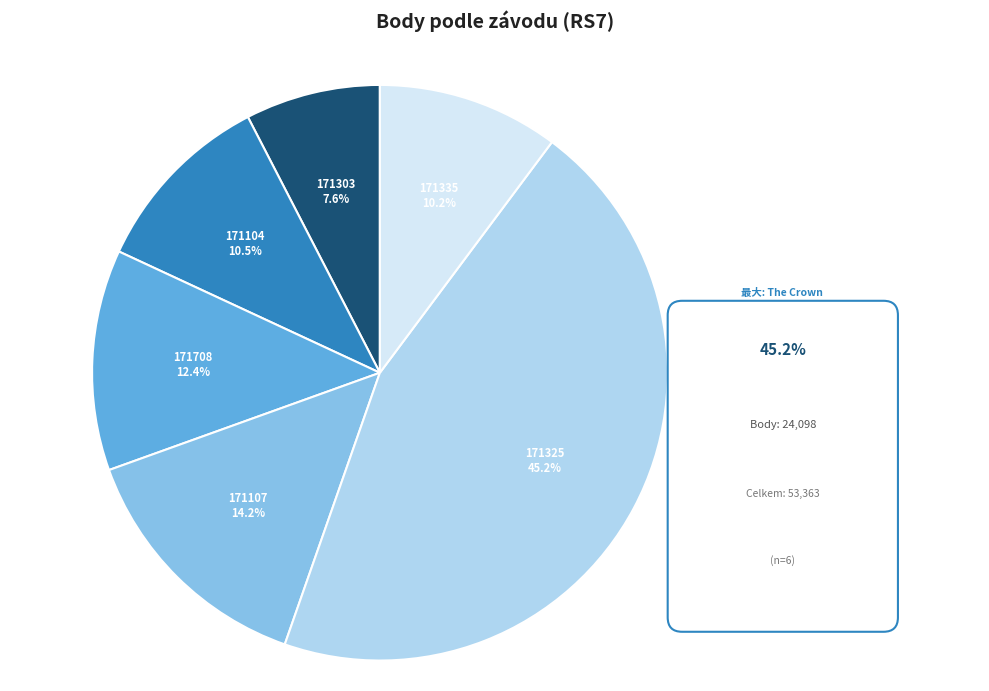

To the nearest percent, what portion does 171335 represent?

10%